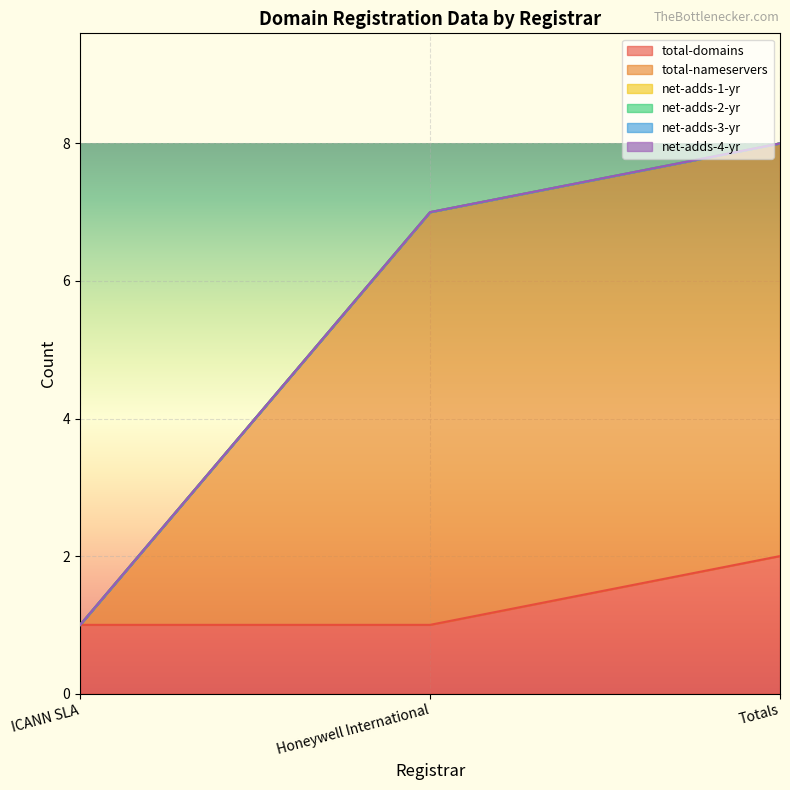

The value of total-nameservers at ICANN SLA is 0. True or false?

True